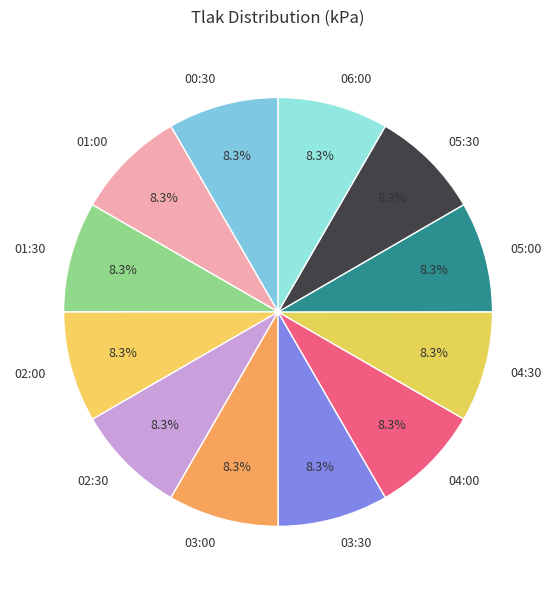

Is there any slice that represents more than half of the pie?

No